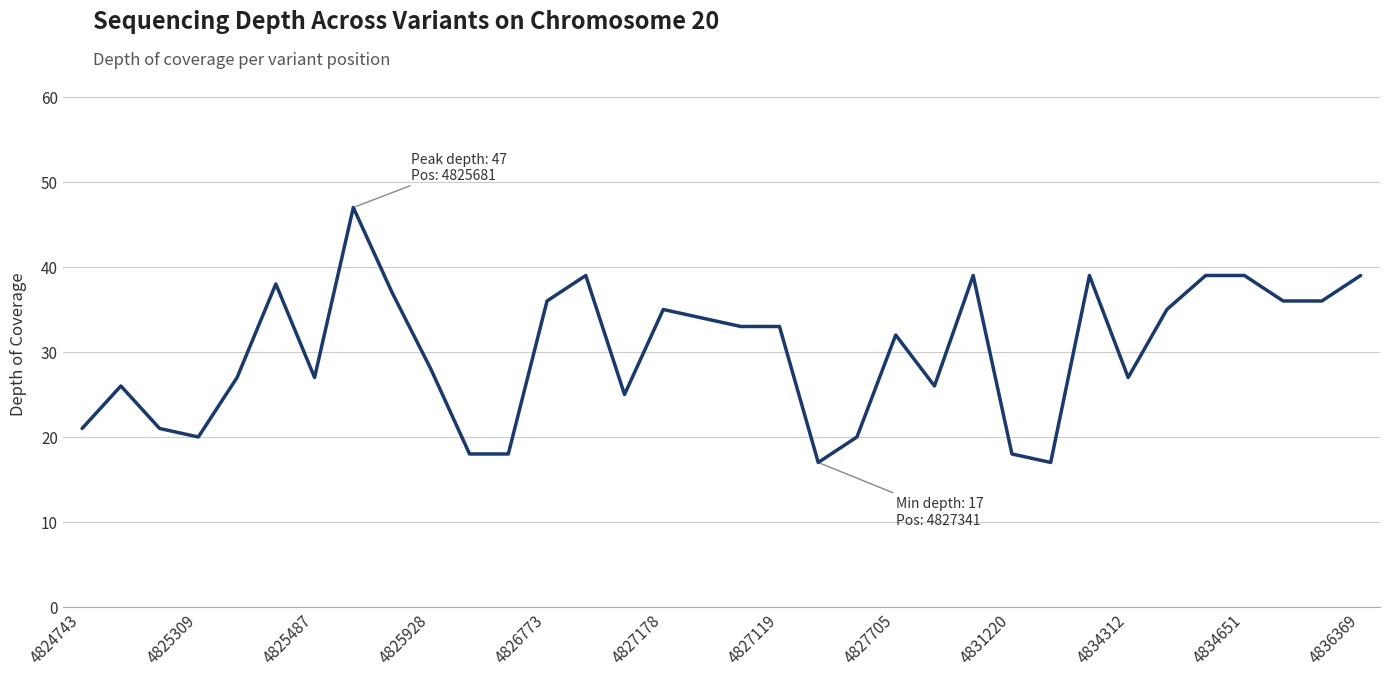

What is the smallest value displayed?

17